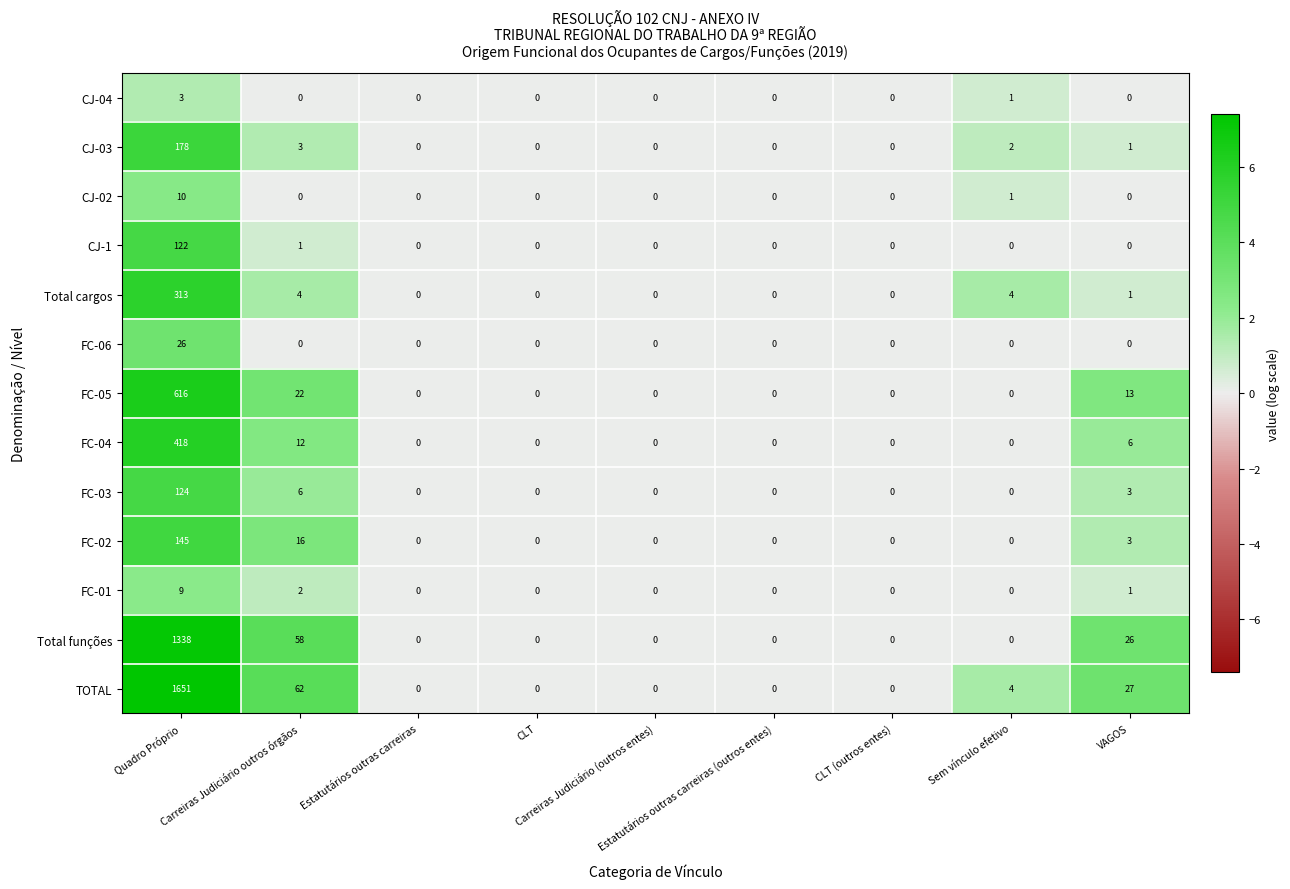

Which series has the widest spread of values?

TOTAL